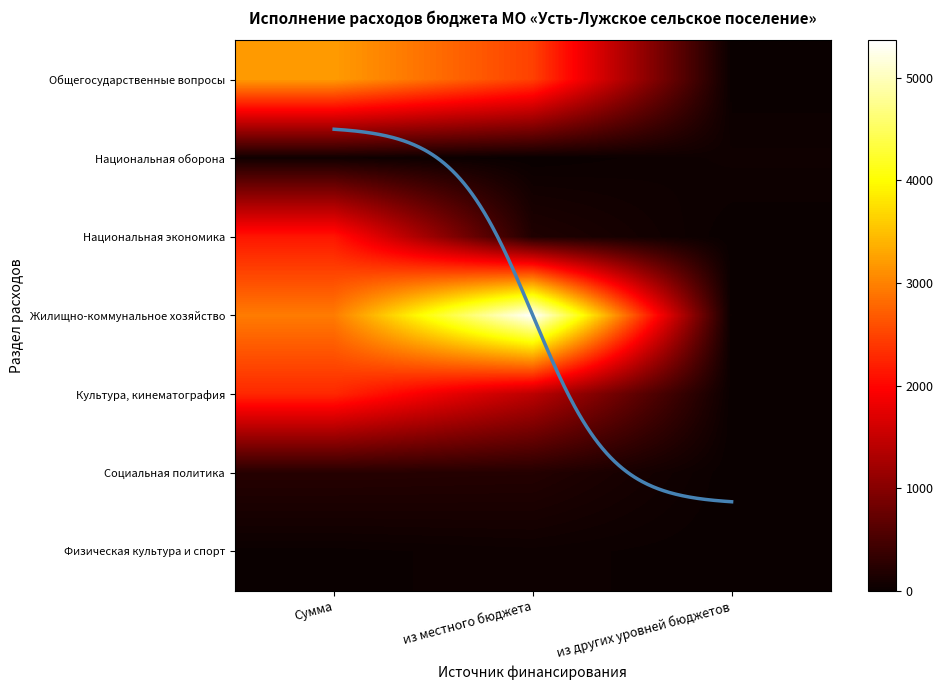

Which category has the highest value in the Национальная экономика series?

Сумма